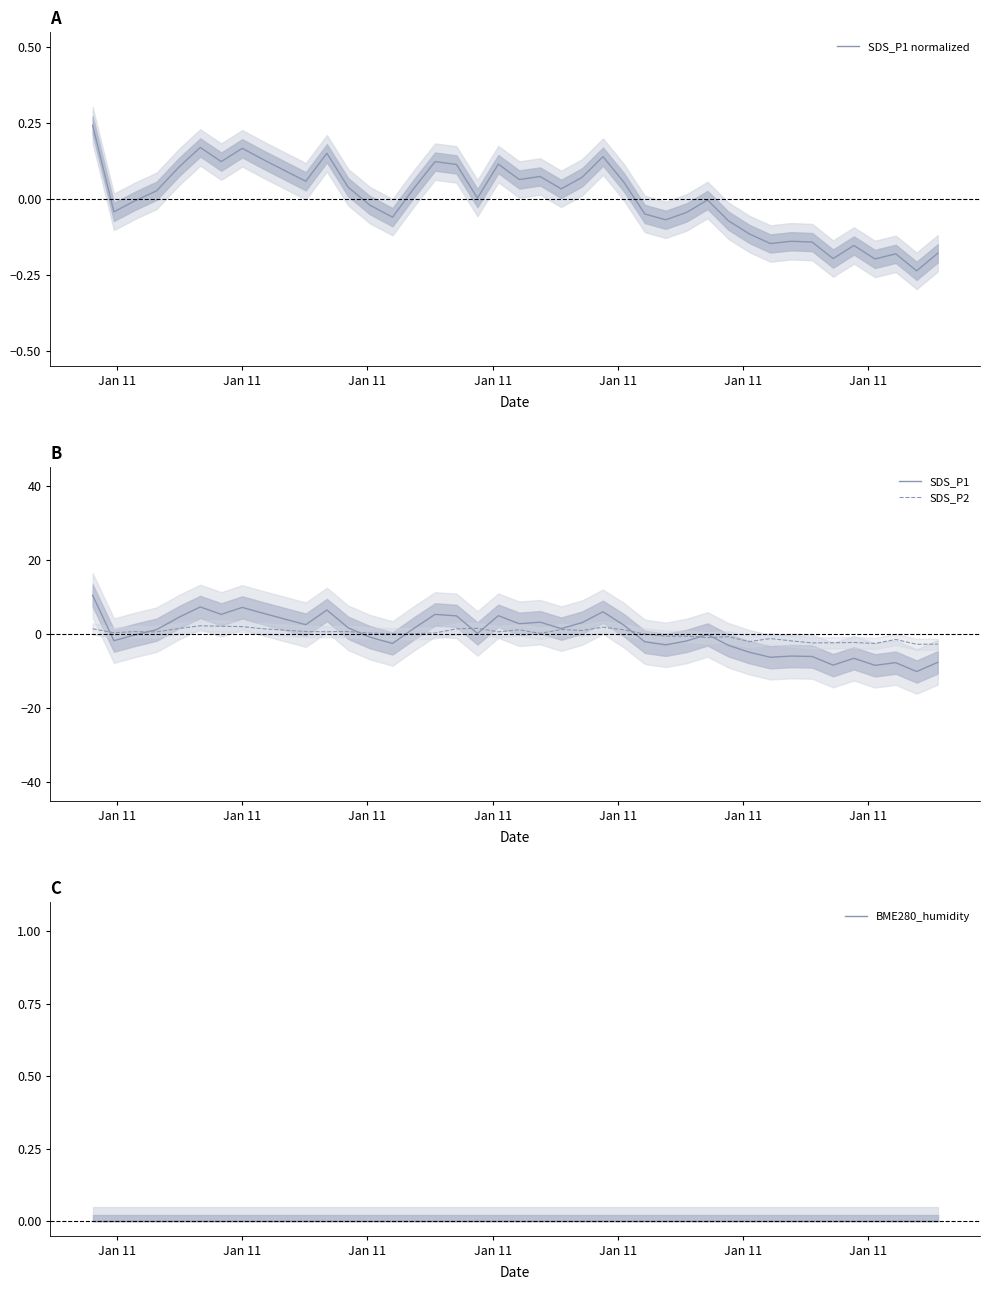

Reading left to right, list all the values displayed in this chart.

SDS_P1 normalized: 0.2	-0.0	-0.0	0.0	0.1	0.2	0.1	0.2	0.1	0.1	0.2	0.0	-0.0	-0.1	0.0	0.1	0.1	0.0	0.1	0.1	0.1	0.0	0.1	0.1	0.1	-0.0	-0.1	-0.0	-0.0	-0.1	-0.1	-0.1	-0.1	-0.1	-0.2	-0.2	-0.2	-0.2	-0.2	-0.2
SDS_P1: 10.4	-1.8	-0.3	1.2	4.5	7.3	5.3	7.2	5.6	2.5	6.5	1.7	-0.9	-2.6	1.5	5.3	4.9	0.1	4.9	2.8	3.2	1.4	3.1	6.0	2.4	-2.1	-2.9	-1.9	-0.1	-3.1	-4.9	-6.3	-6.0	-6.1	-8.4	-6.6	-8.5	-7.7	-10.1	-7.7
SDS_P2: 1.4	0.3	0.6	0.6	1.5	2.2	2.1	2.0	1.4	0.7	0.6	0.7	0.2	0.1	0.1	0.3	1.4	1.5	0.6	1.1	0.2	1.2	0.9	1.8	1.1	-0.0	-0.6	-0.6	-1.0	-0.7	-2.1	-1.2	-1.9	-2.4	-2.4	-2.3	-2.6	-1.5	-2.8	-2.7
BME280_humidity: 0.0	0.0	0.0	0.0	0.0	0.0	0.0	0.0	0.0	0.0	0.0	0.0	0.0	0.0	0.0	0.0	0.0	0.0	0.0	0.0	0.0	0.0	0.0	0.0	0.0	0.0	0.0	0.0	0.0	0.0	0.0	0.0	0.0	0.0	0.0	0.0	0.0	0.0	0.0	0.0